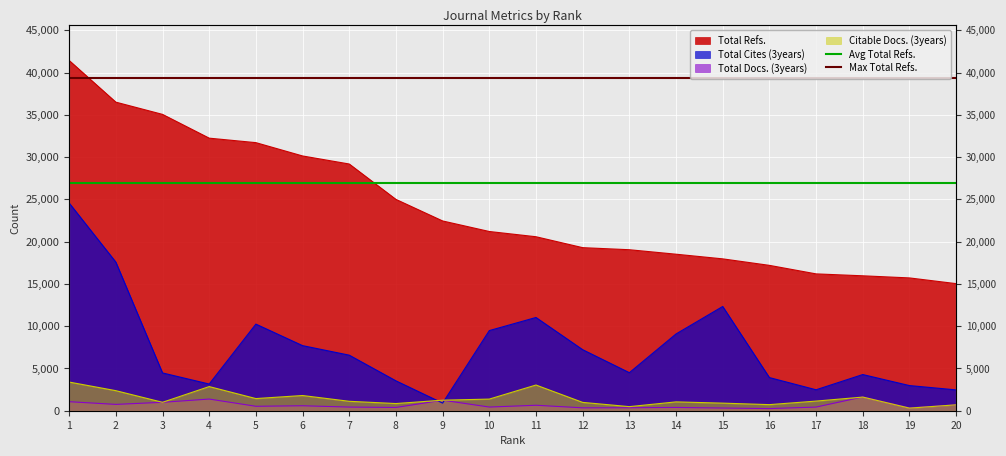

What is the highest value of the Max Total Refs. series?

39352.8